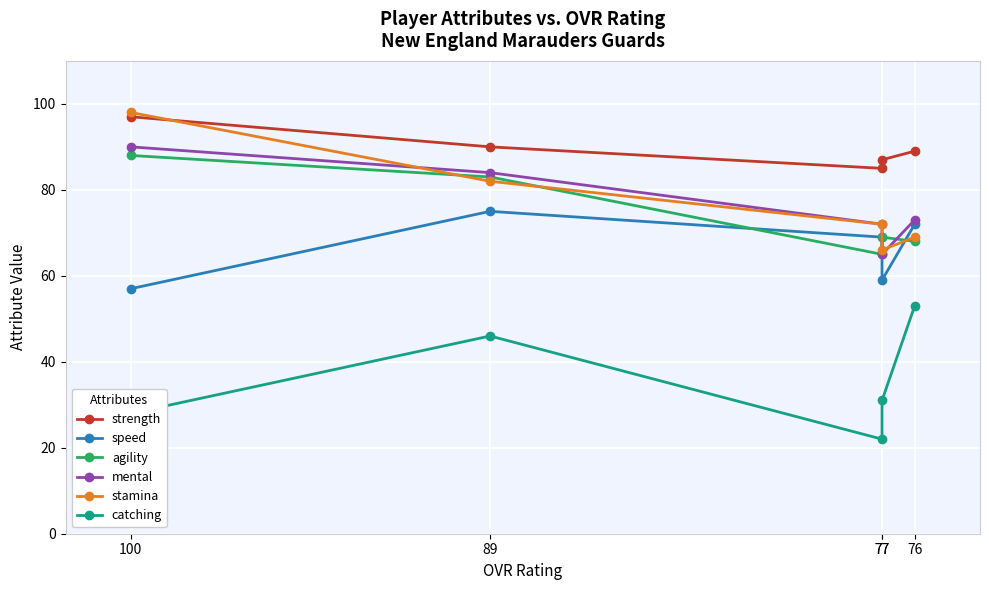

What is the difference between the second highest and second lowest values in the agility series?

15